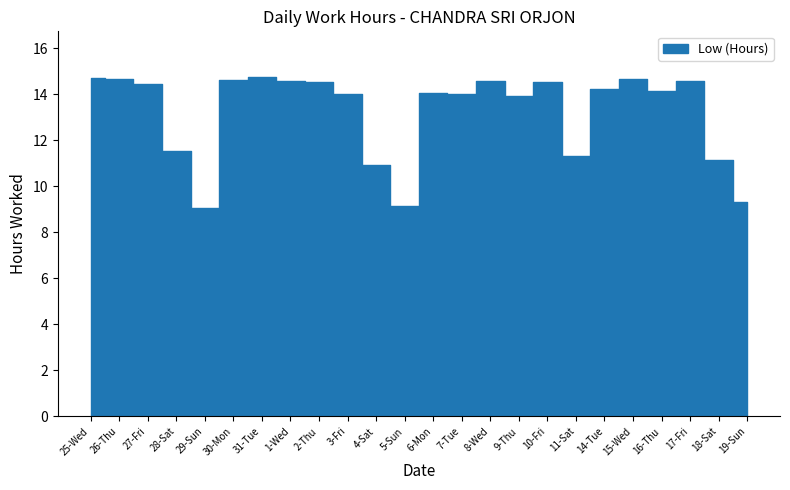

List the labels in order of value, smallest first.

29-Sun, 5-Sun, 19-Sun, 4-Sat, 18-Sat, 11-Sat, 28-Sat, 9-Thu, 7-Tue, 3-Fri, 6-Mon, 16-Thu, 14-Tue, 27-Fri, 10-Fri, 2-Thu, 17-Fri, 1-Wed, 8-Wed, 30-Mon, 26-Thu, 15-Wed, 25-Wed, 31-Tue